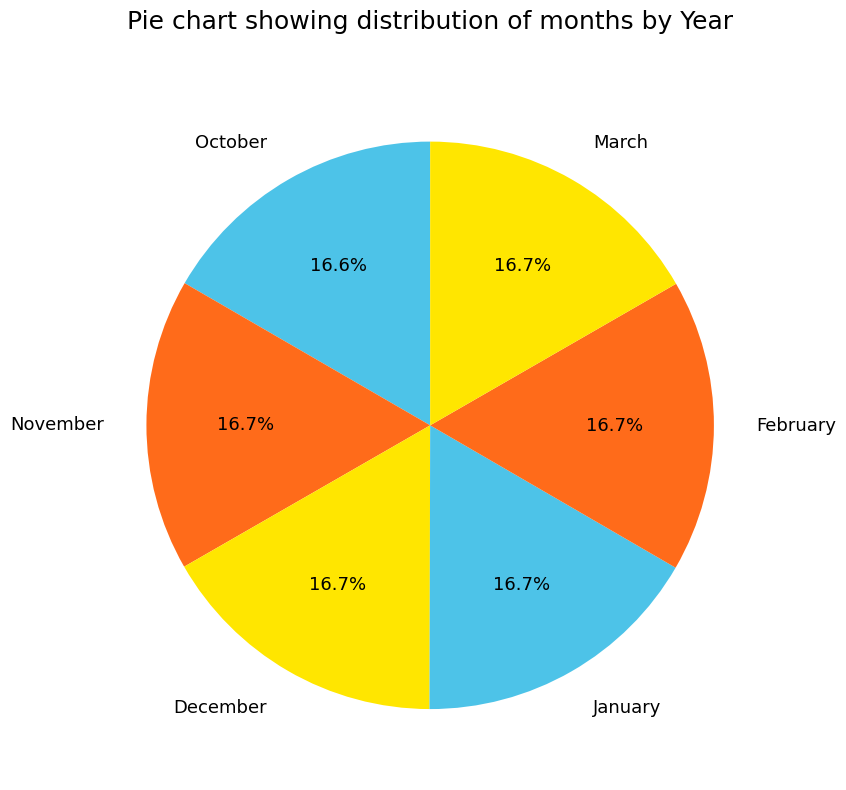

Approximately how many times larger is the value at November compared to January?

1.0